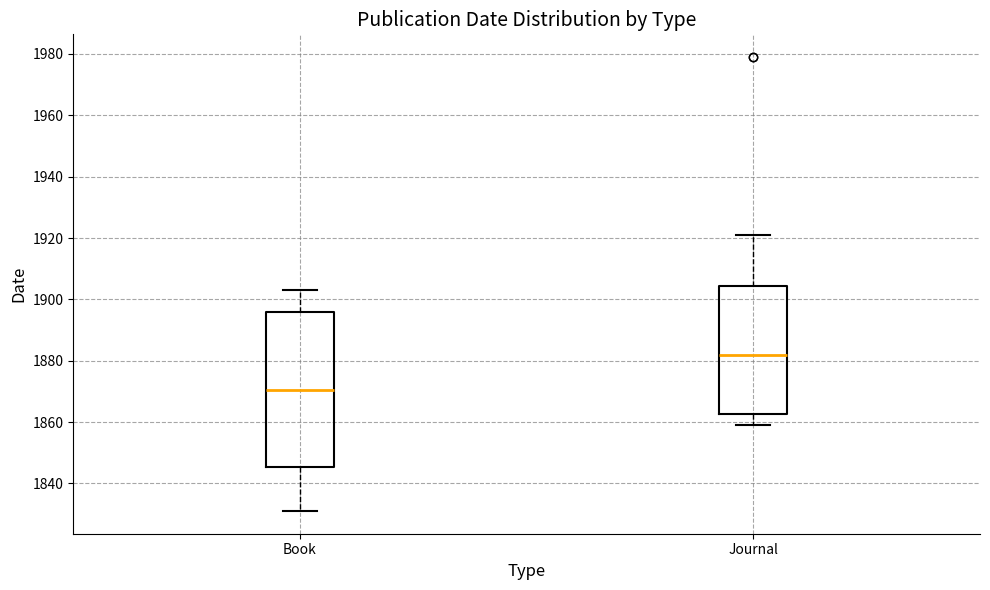

Where is the upper edge of the box for Journal on the y-axis? The values are not printed on the chart, so give them approximately, as read against the axis.

1904